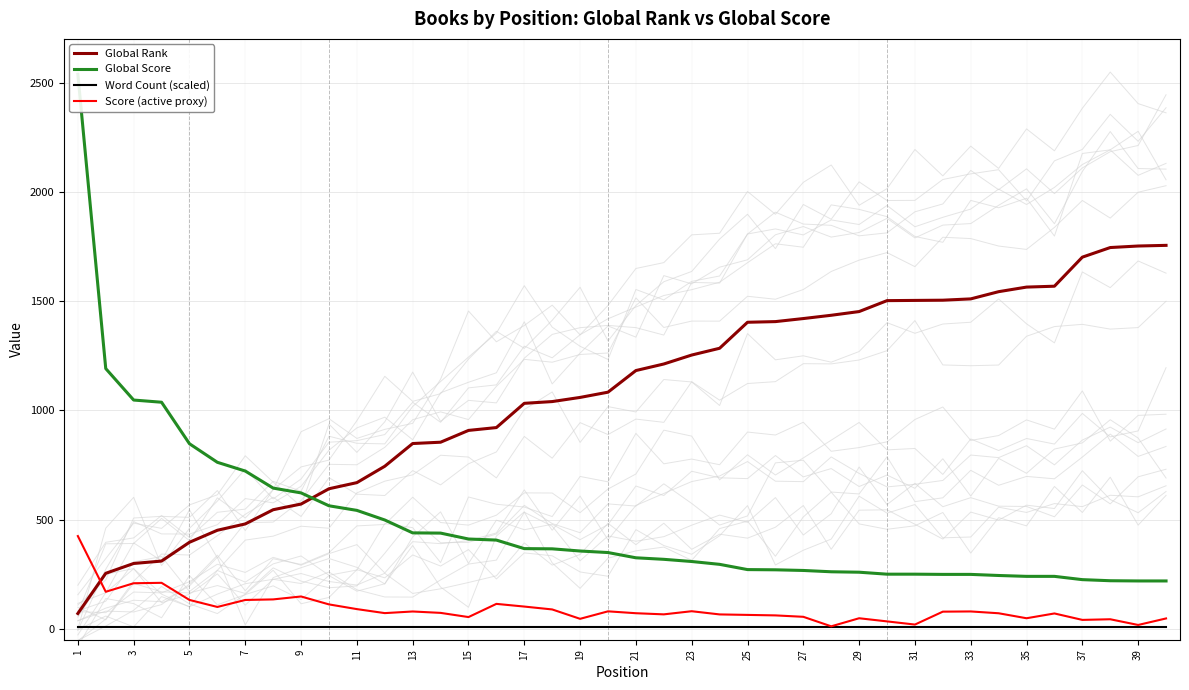

The value of Global Rank at 39 is 726.3. True or false?

False